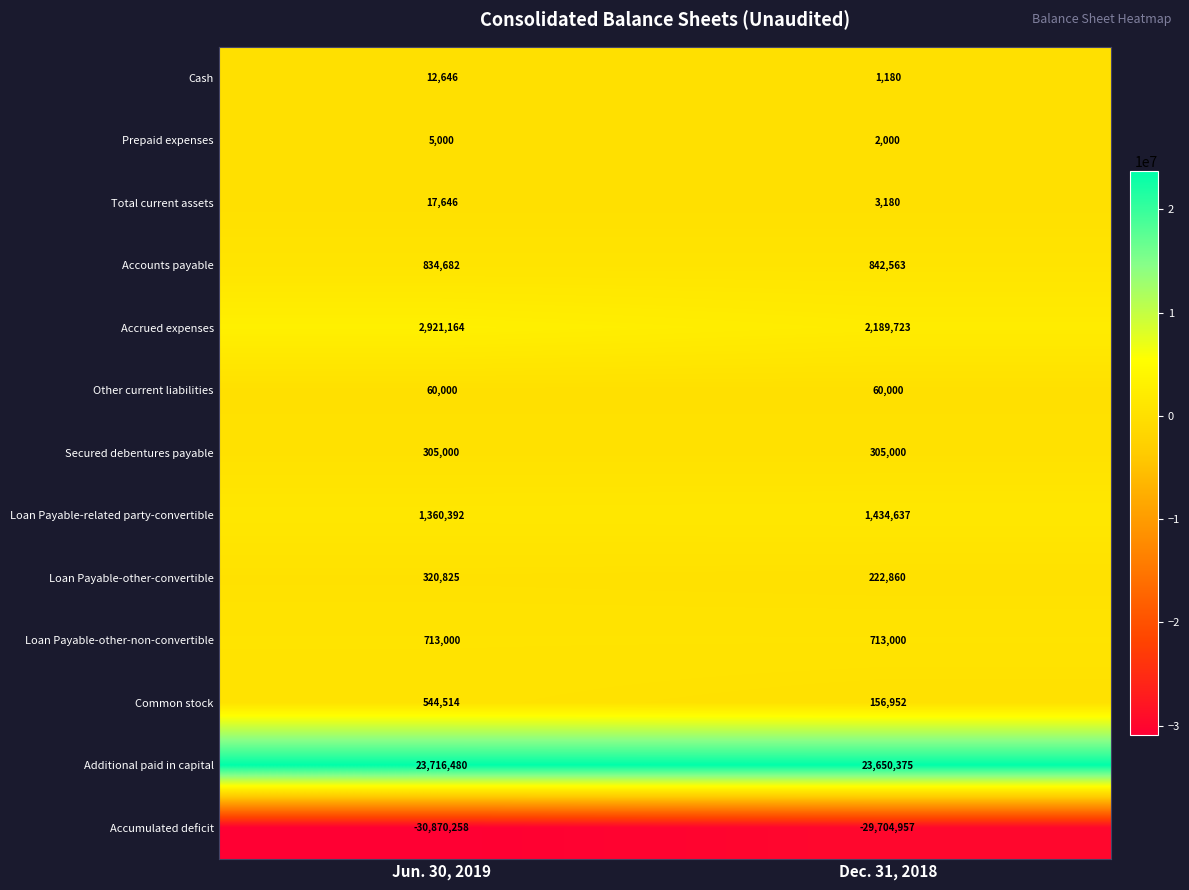

The Accrued expenses series shows 2189723 at Dec. 31, 2018. True or false?

True